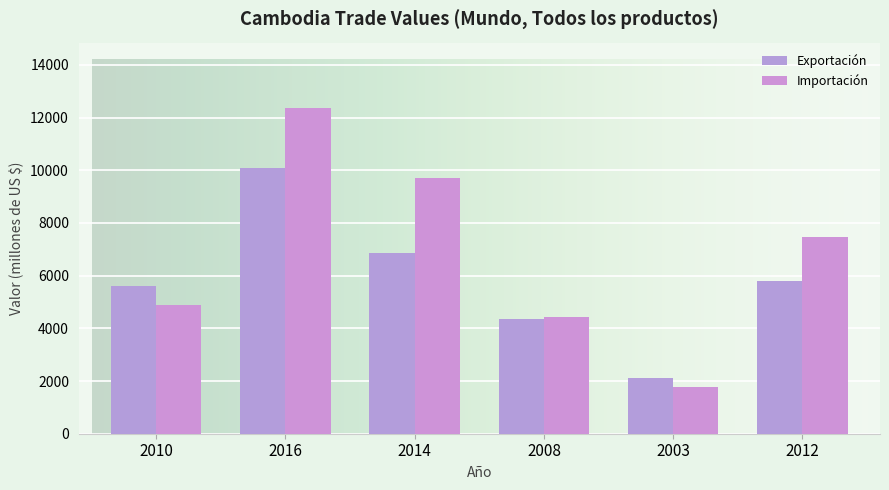

What is the smallest value displayed?

1774.7